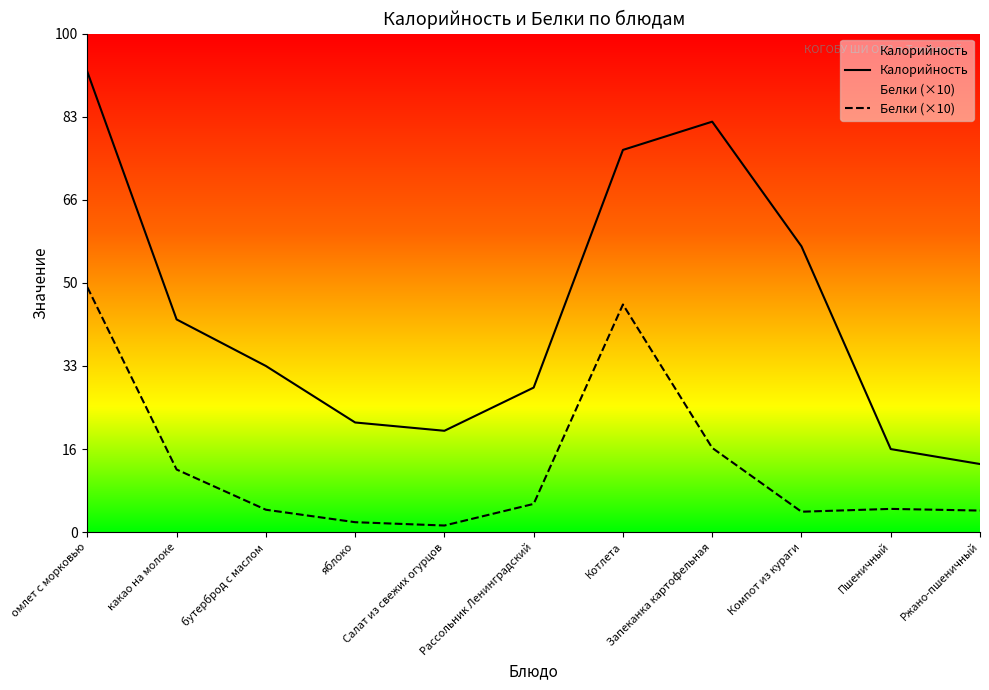

List the labels in order of Белки (×10) value, smallest first.

Салат из свежих огурцов, яблоко, Компот из кураги, Ржано-пшеничный, бутерброд с маслом, Пшеничный, Рассольник Ленинградский, какао на молоке, Запеканка картофельная, Котлета, омлет с морковью